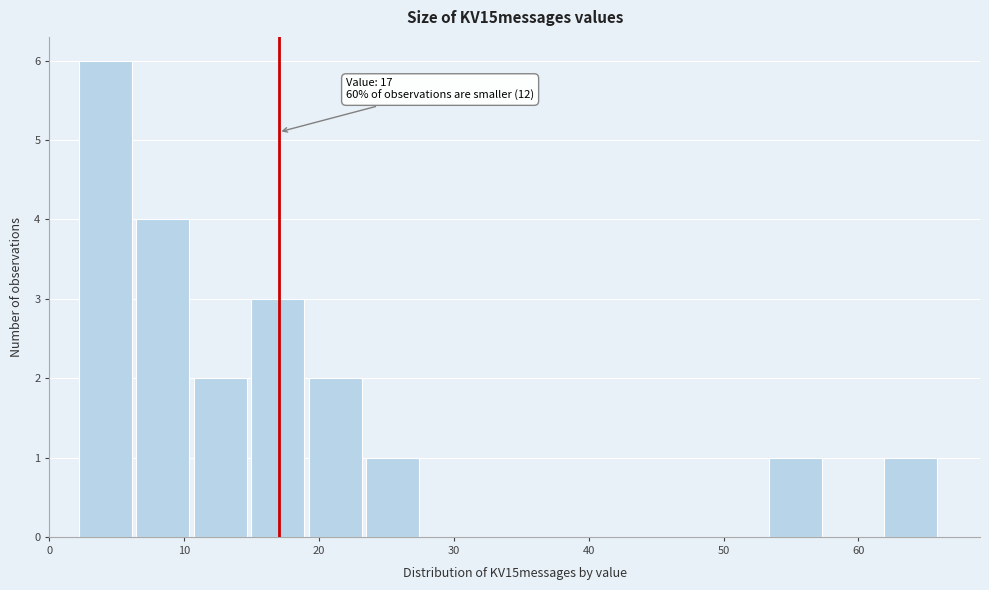

Which range on the x-axis has the tallest bar?

2 to 6